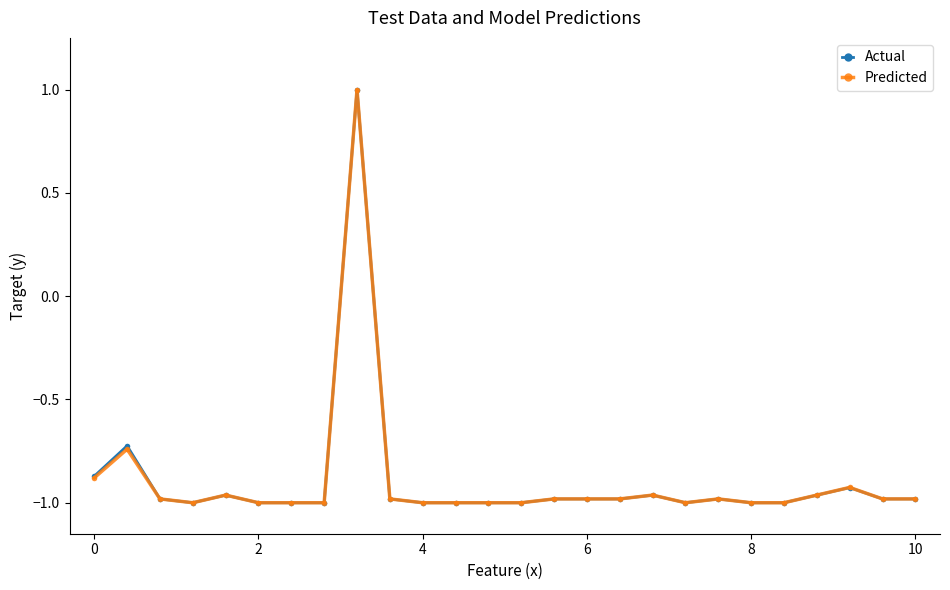

What is the maximum value for Predicted?

1.0